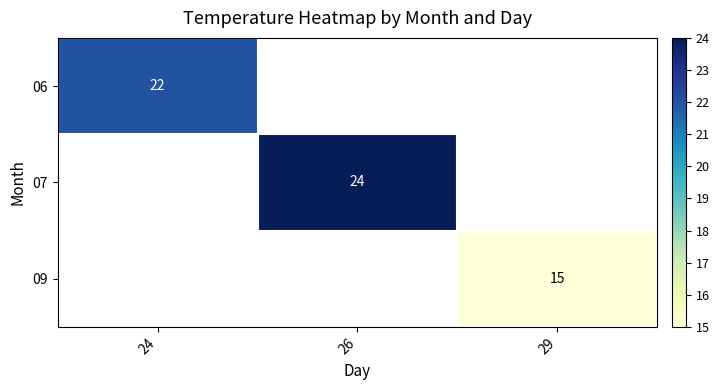

The 06 series shows 22 at 24. True or false?

True